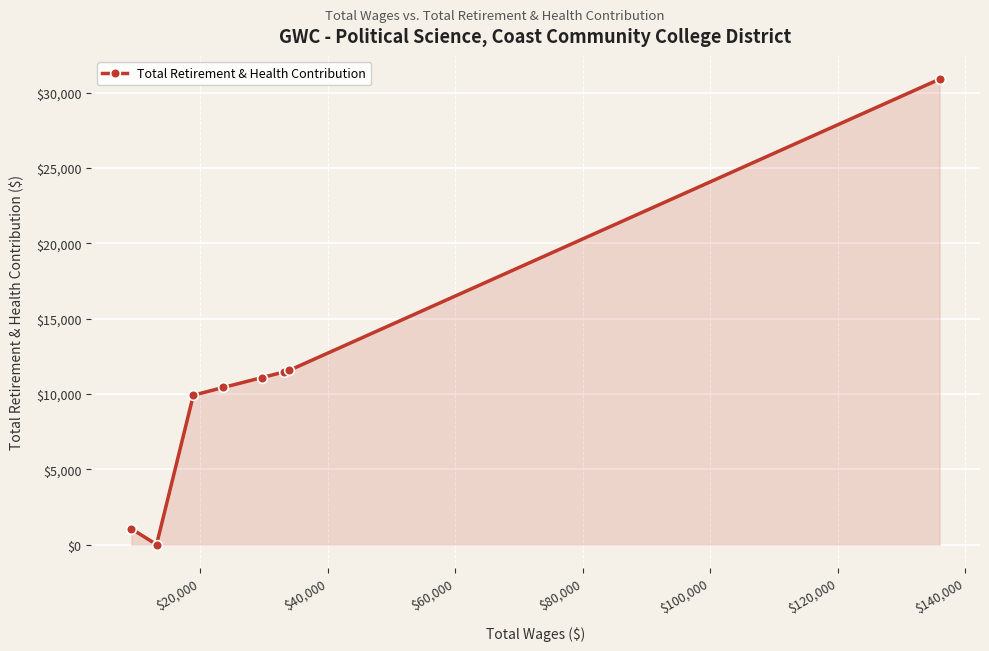

What is the sum of all values?

86372